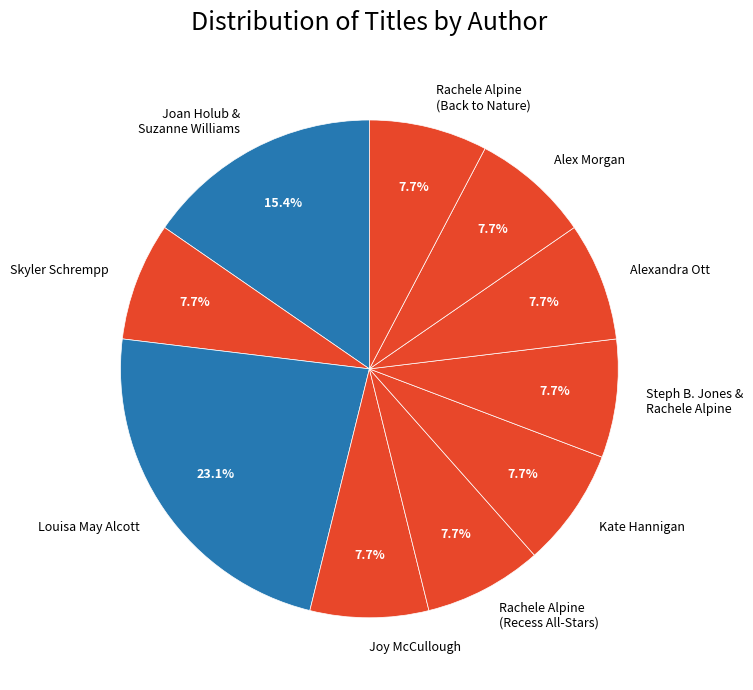

Does Steph B. Jones & Rachele Alpine account for over 50% of the chart?

No